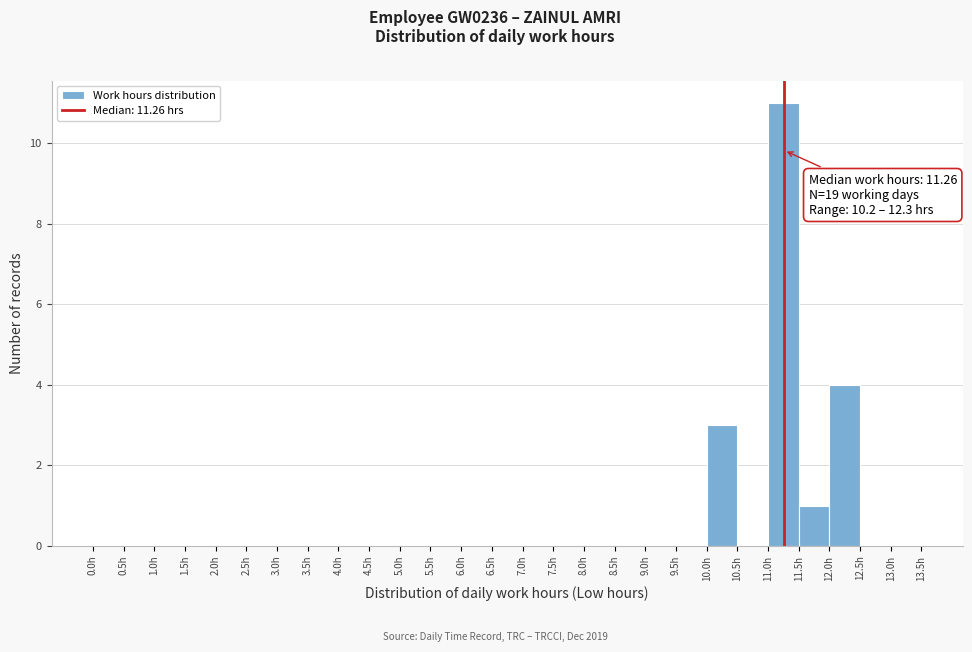

Which range on the x-axis has the tallest bar?

11.0 to 11.5